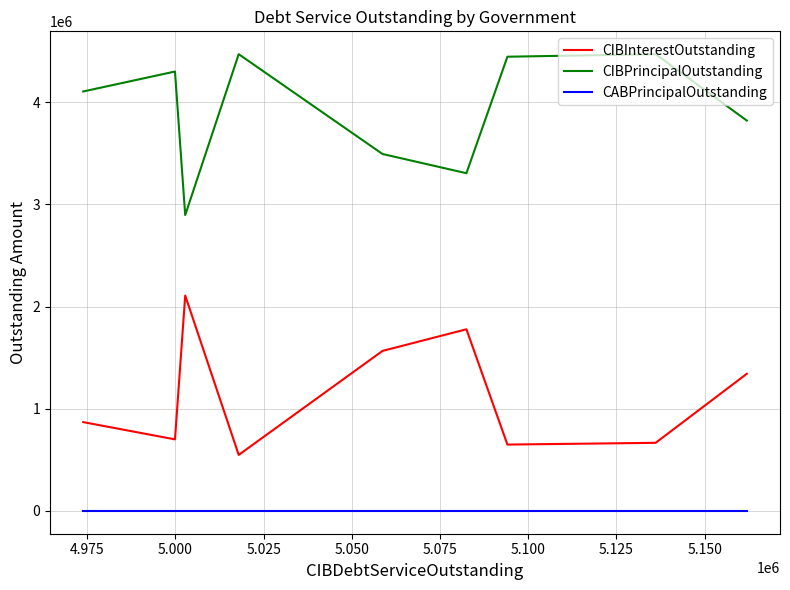

What are all the series names shown in the legend?

CIBInterestOutstanding, CIBPrincipalOutstanding, CABPrincipalOutstanding